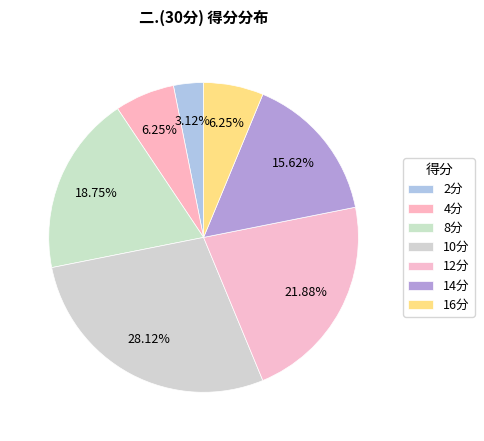

How many segments does this pie chart have?

7